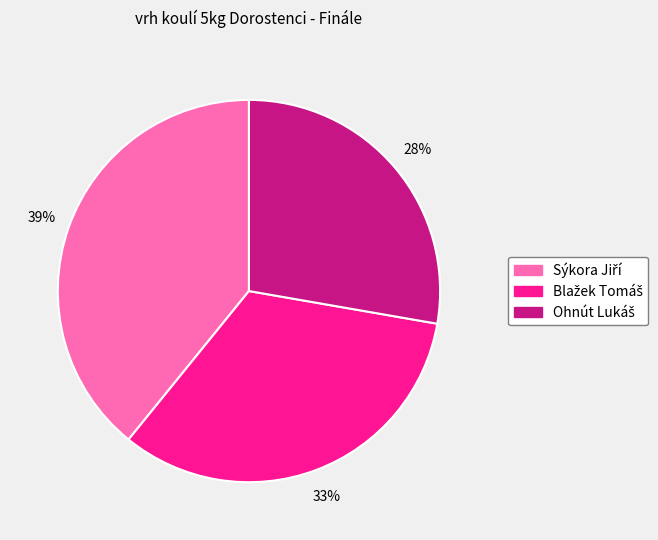

To the nearest percent, what is the average slice percentage?

33%